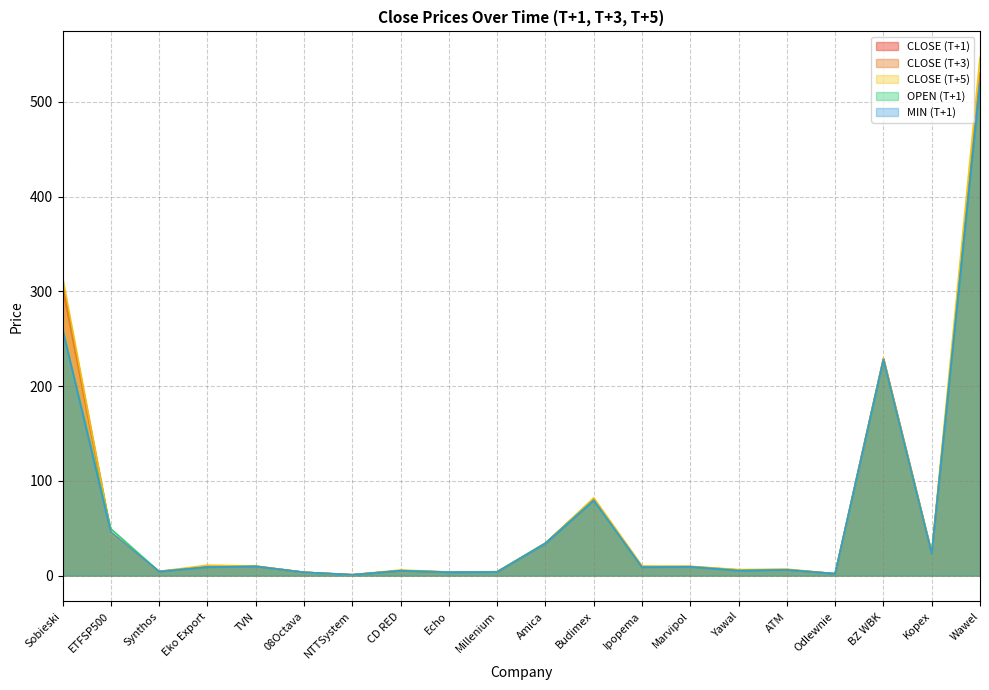

Does the chart have visible grid lines?

Yes